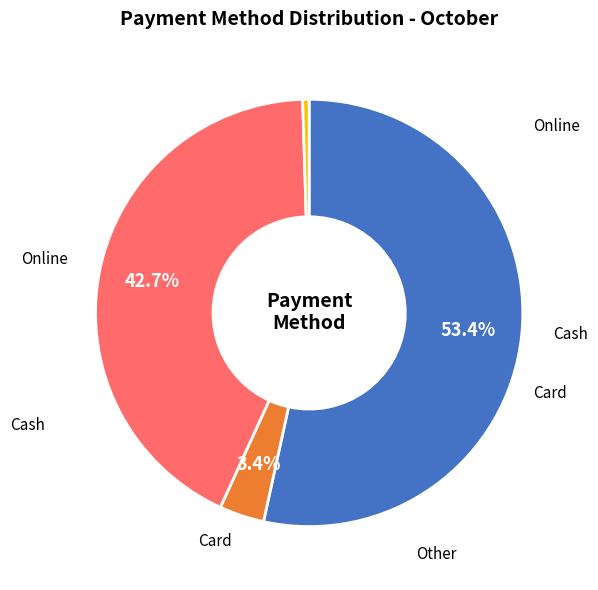

Is there a majority slice in this chart?

Yes